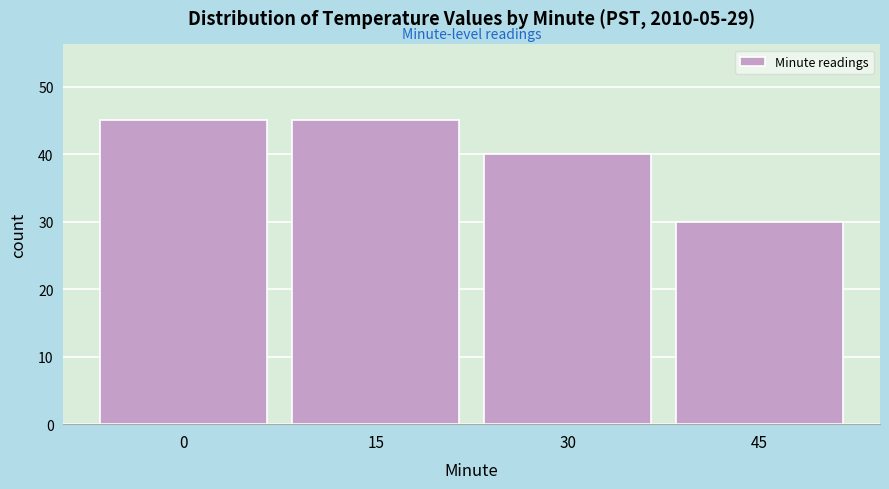

Reading left to right, what are all the values shown in this chart?

0=45	15=45	30=40	45=30